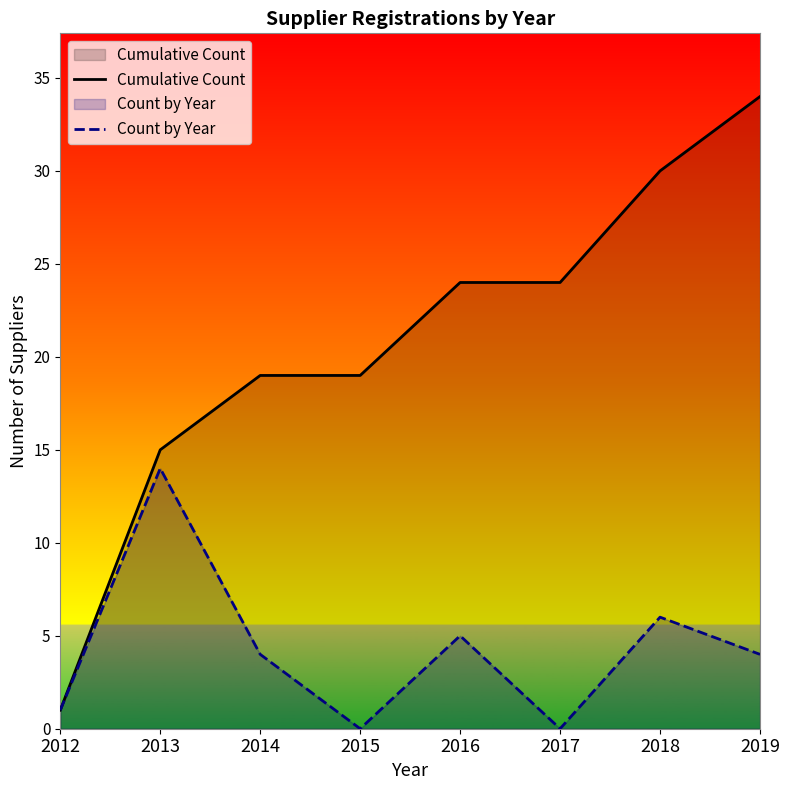

Between 2015 and 2017, which series saw the biggest shift?

Cumulative Count